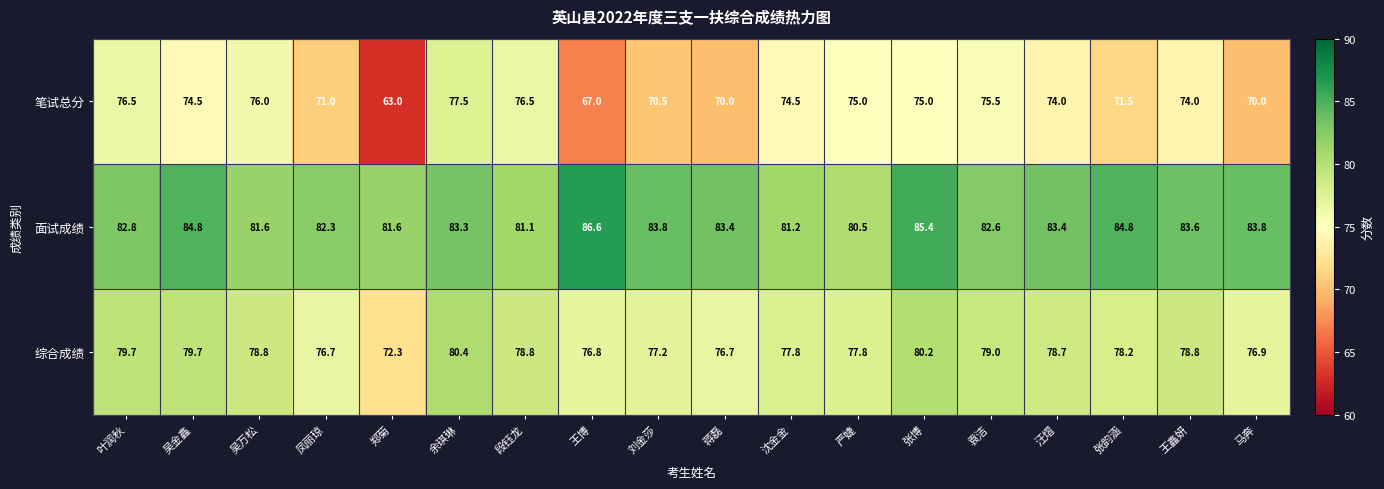

List the series in order of their peak value, lowest first.

笔试总分, 综合成绩, 面试成绩